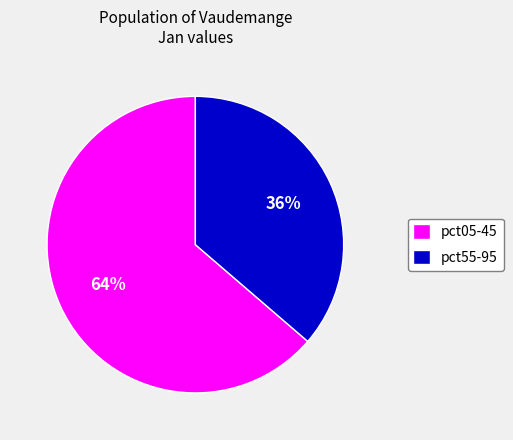

Approximately how many times larger is the value at pct55-95 compared to pct05-45?

0.6